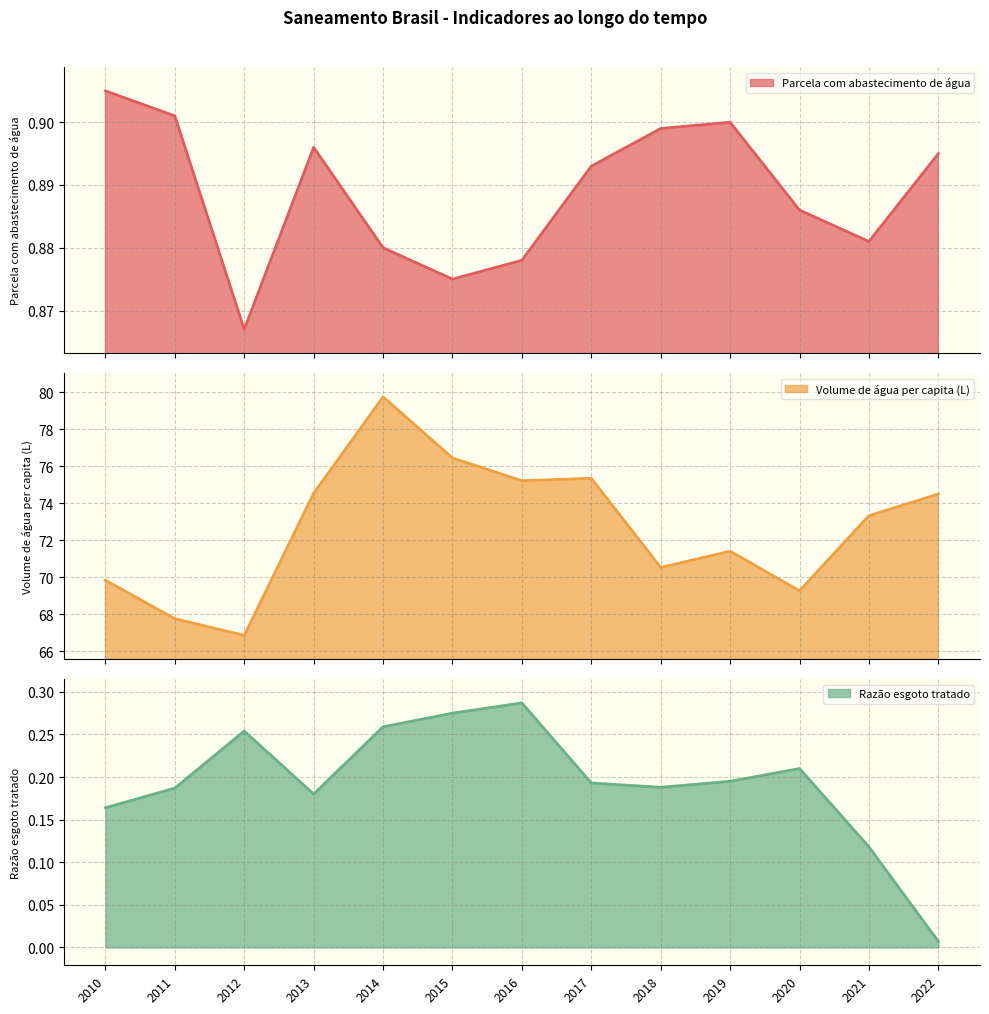

Rank the categories by Razão esgoto tratado value from lowest to highest.

2022, 2021, 2010, 2013, 2011, 2018, 2017, 2019, 2020, 2012, 2014, 2015, 2016